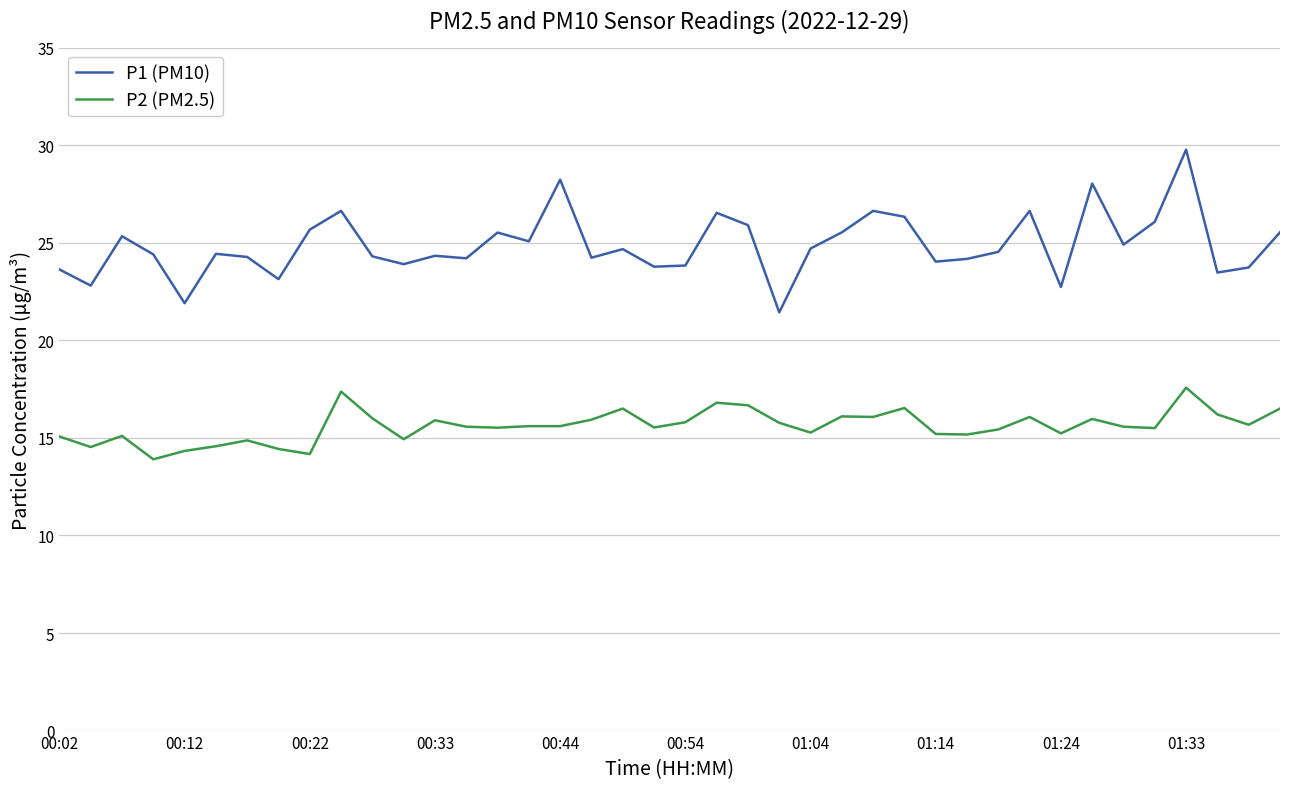

What is the difference between the maximum and minimum values in the P2 (PM2.5) series?

3.7